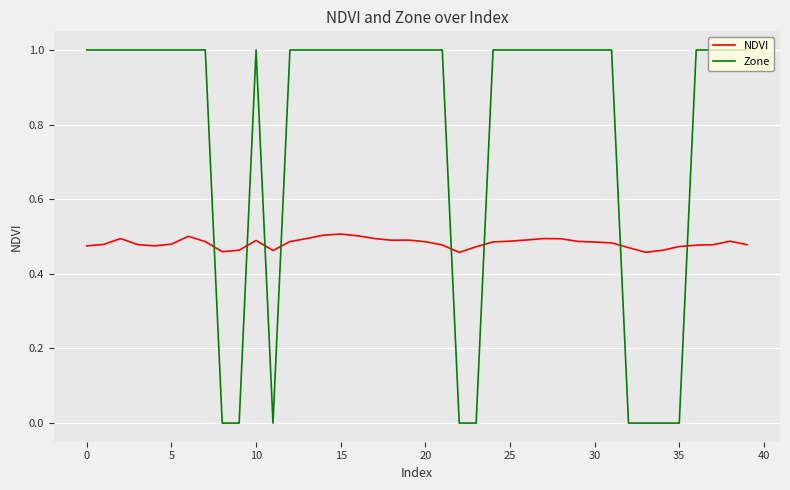

How many lines are shown in the chart?

2